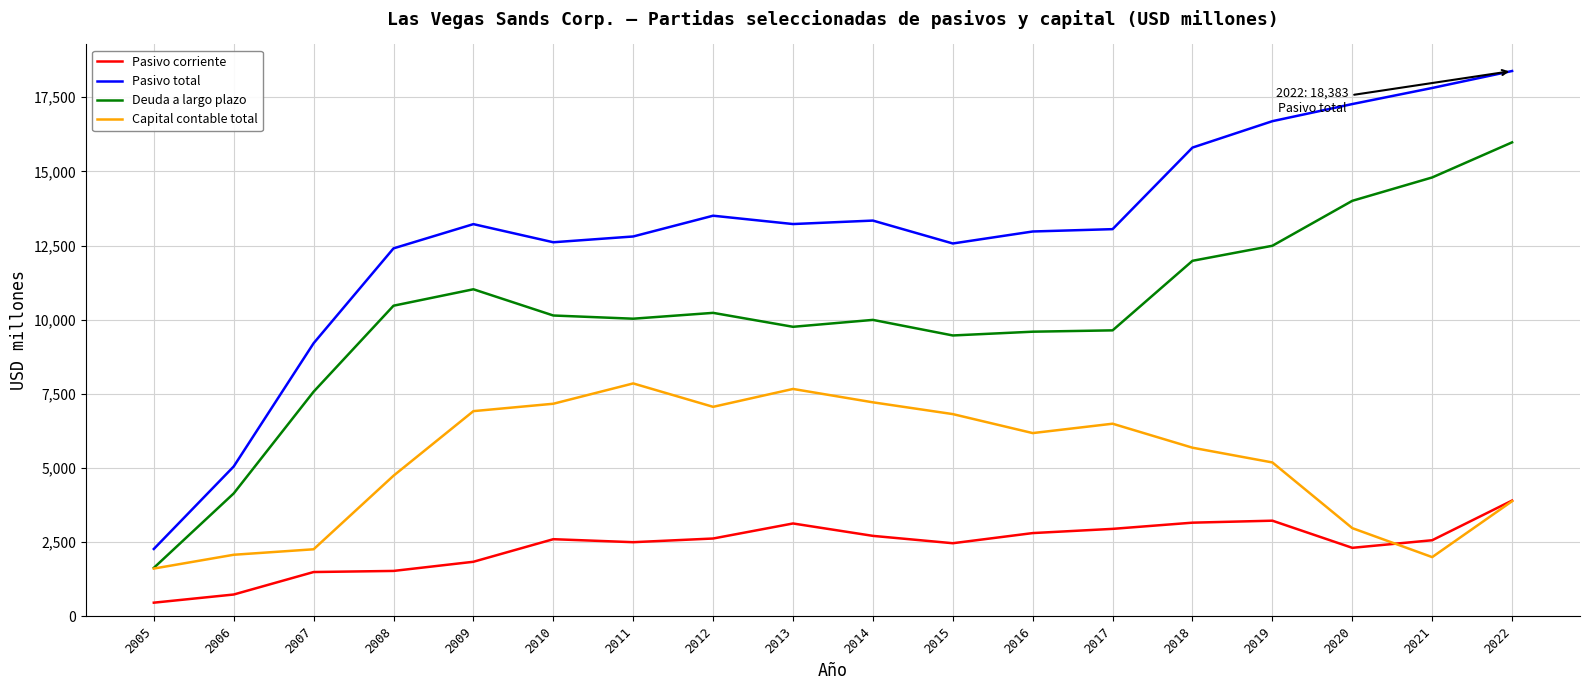

How many interior local valleys does the Capital contable total series have?

3